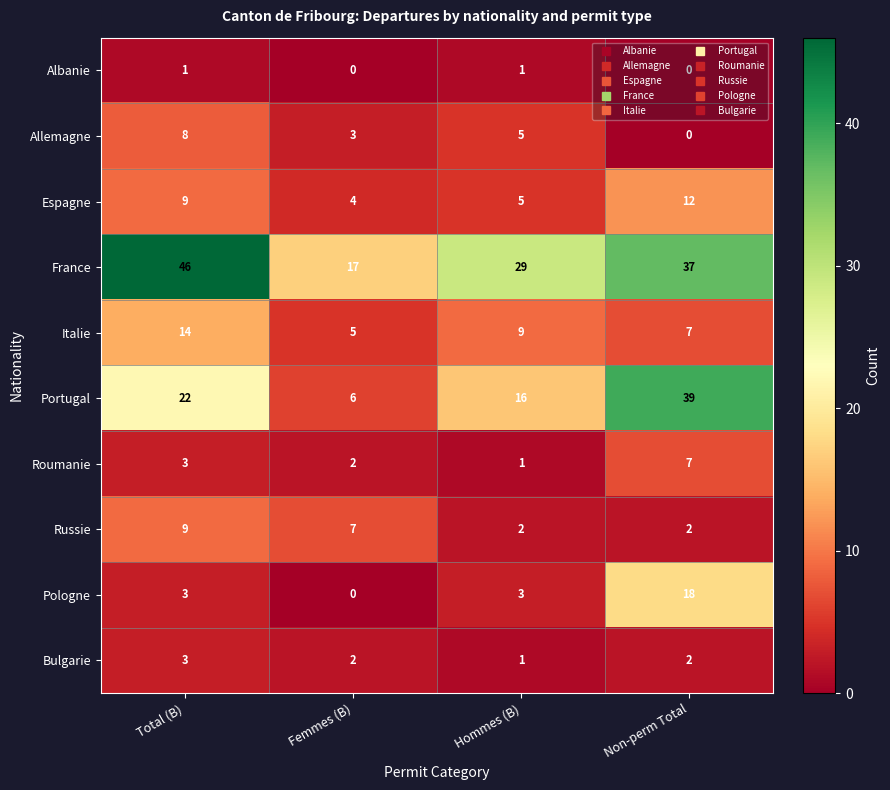

What is the sum of the Roumanie values at Hommes (B) and Total (B)?

4